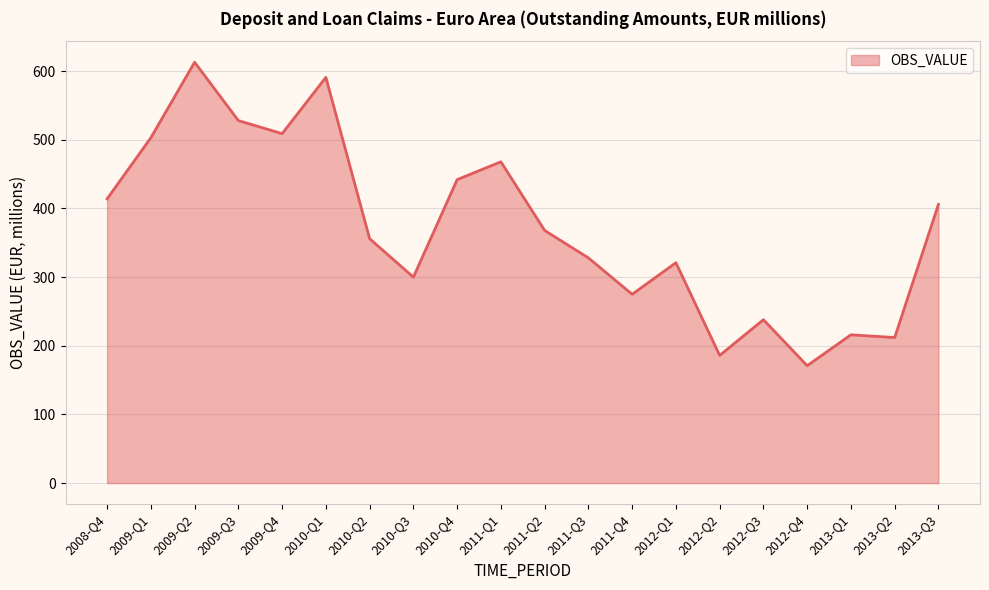

Is it true that the value at 2013-Q3 is 585?

False